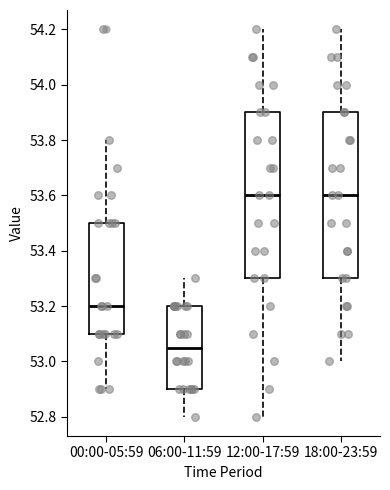

Which box has the lowest median line?

06:00-11:59